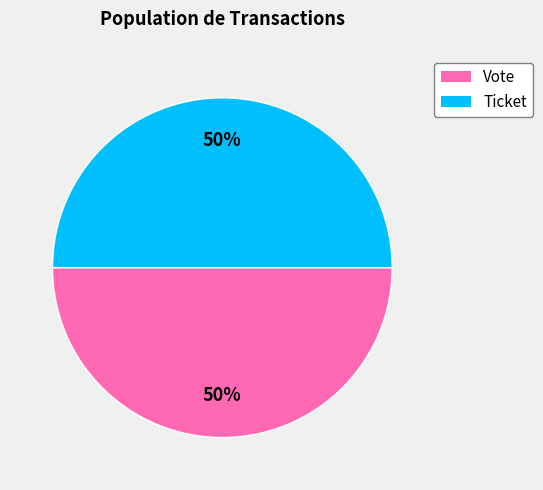

To the nearest percent, what percentage of the pie is Vote?

50%